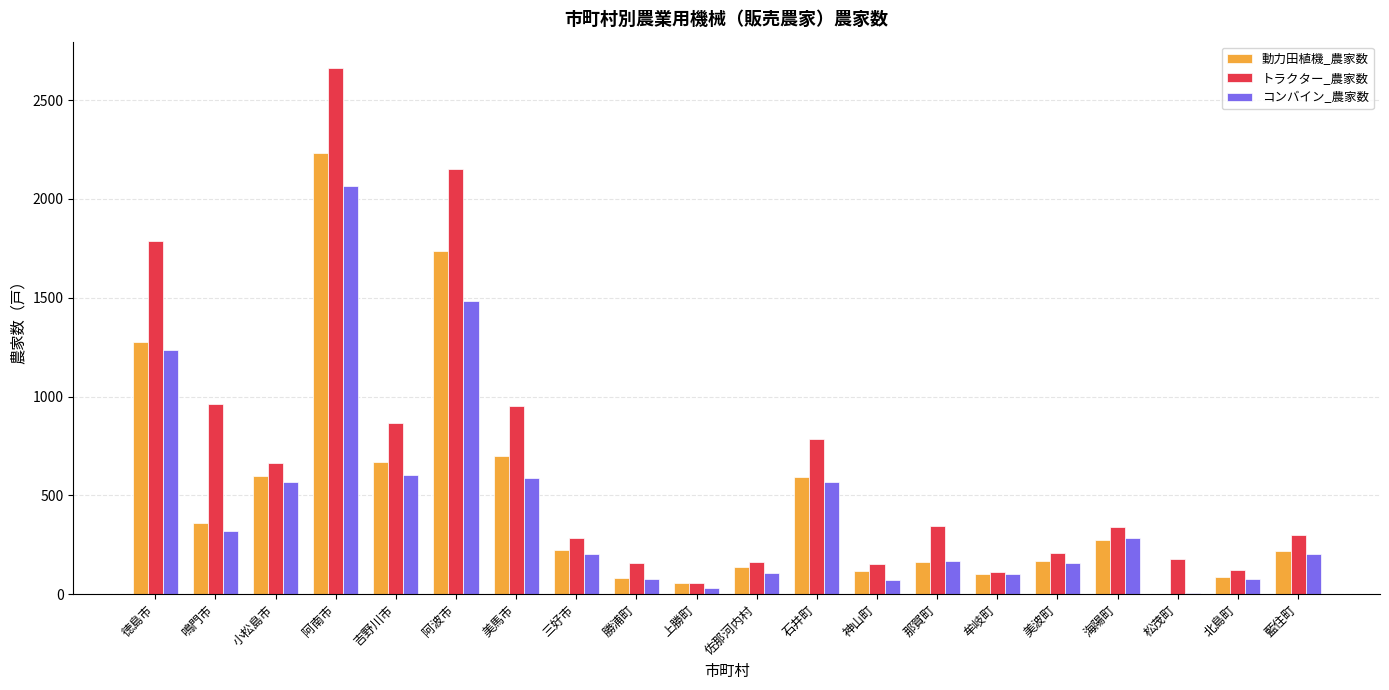

True or false: 動力田植機_農家数 has a value of 796 at 阿波市.

False